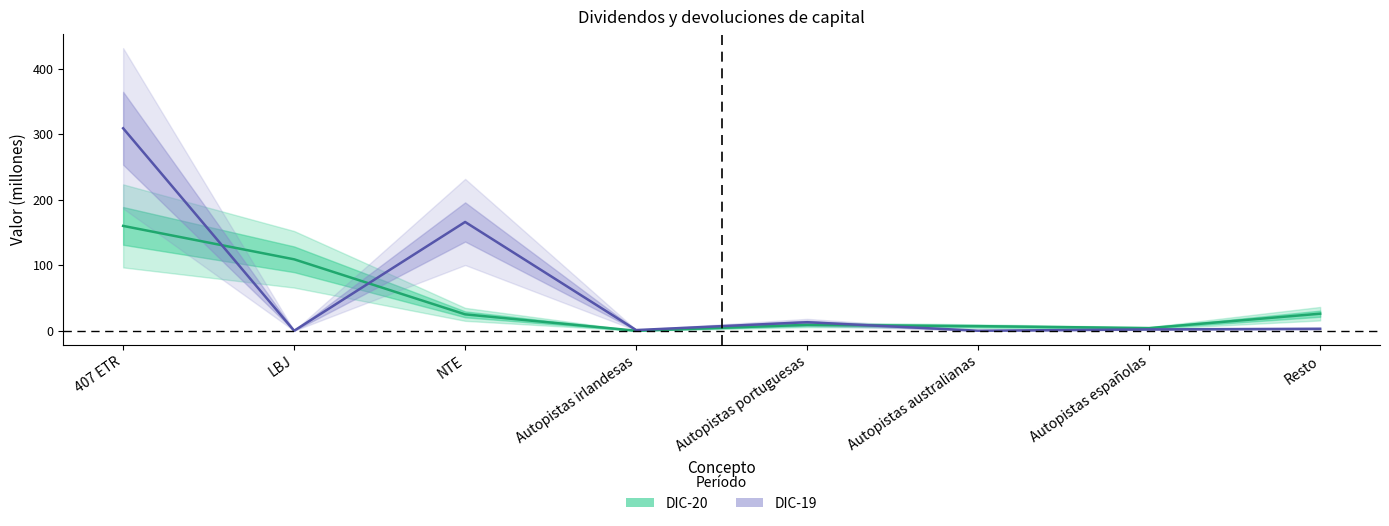

What is the average value of the DIC-20 series?

42